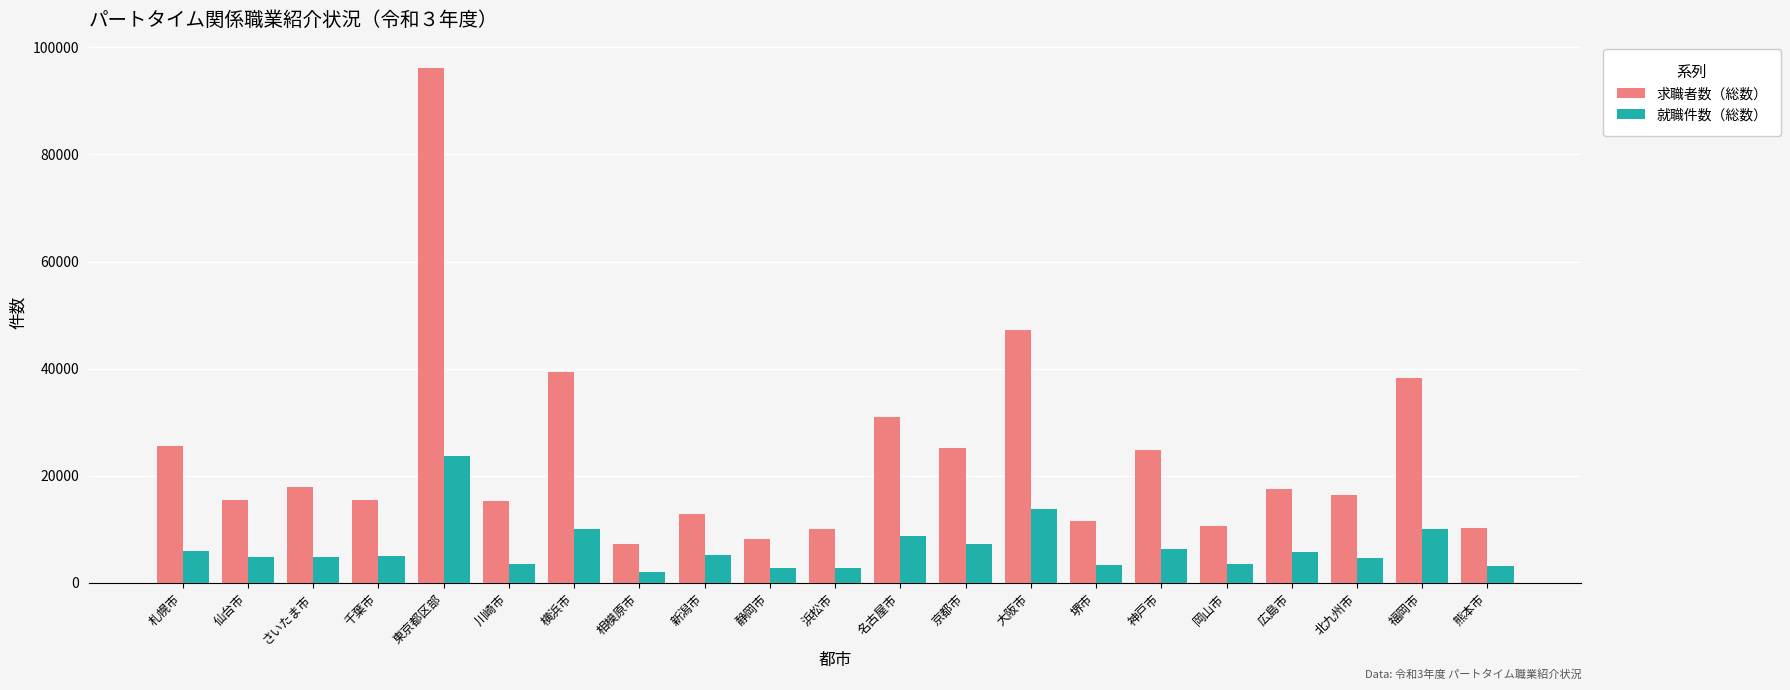

Between 堺市 and 広島市, which series saw the biggest shift?

求職者数（総数）